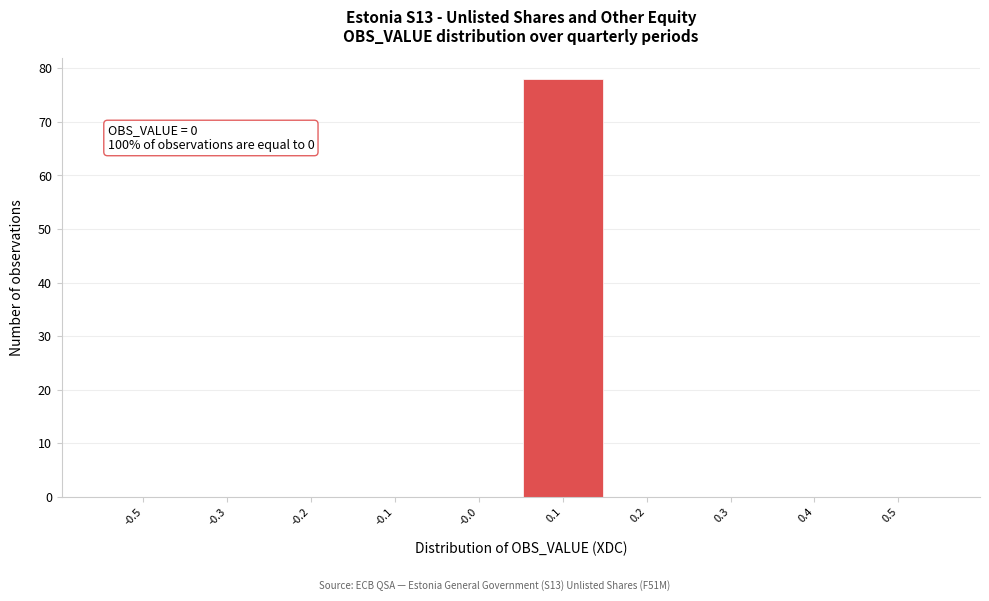

Reading right to left, transcribe all the data shown in this chart.

0.5=0	0.4=0	0.3=0	0.2=0	0.1=78	-0.0=0	-0.1=0	-0.2=0	-0.3=0	-0.5=0